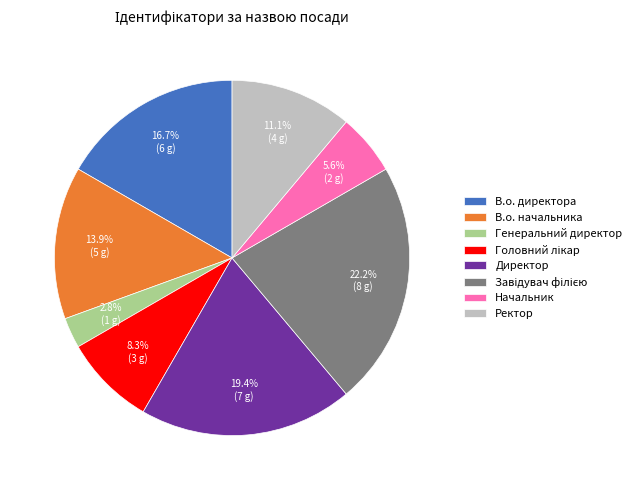

Between В.о. директора and Ректор, which is larger?

В.о. директора